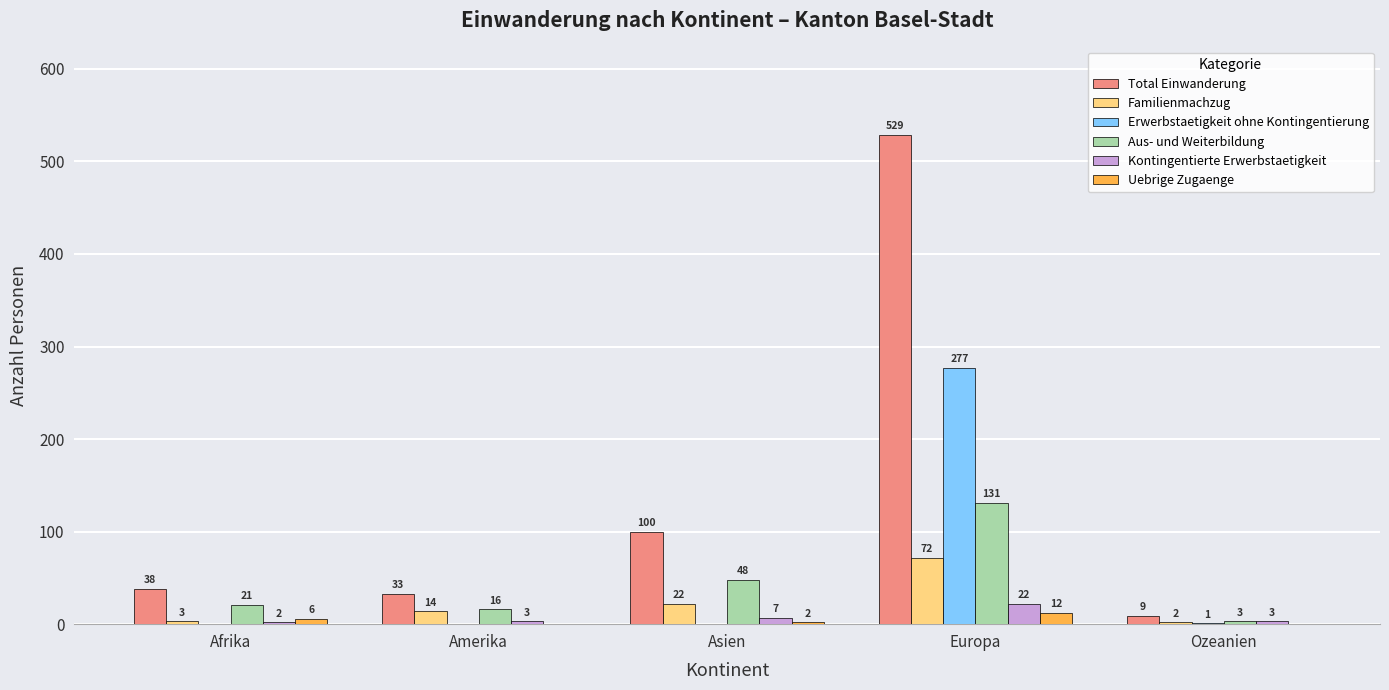

Which series has the largest total across all categories?

Total Einwanderung